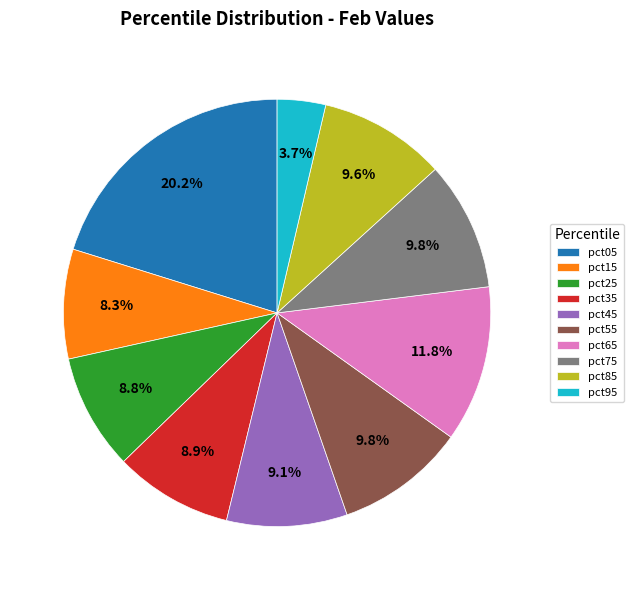

Between pct85 and pct65, which is larger?

pct65